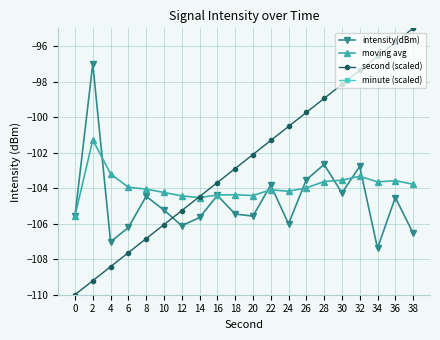

At how many categories does at least one series exceed -176?

20